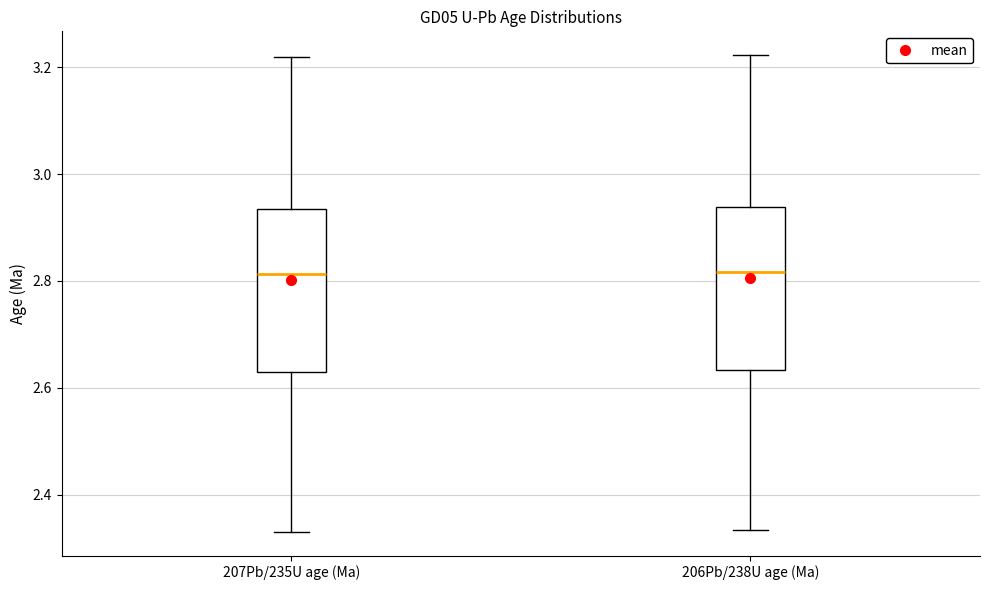

Reading left to right, transcribe this box plot: for each box, give where its median line is, the range the box spans, and where its two whiskers end, as read against the y-axis. The values are not printed on the chart, so give them approximately, as read against the axis.

207Pb/235U age (Ma): median 2.82, box 2.62 to 2.94, whiskers 2.34 to 3.22
206Pb/238U age (Ma): median 2.82, box 2.64 to 2.94, whiskers 2.34 to 3.22